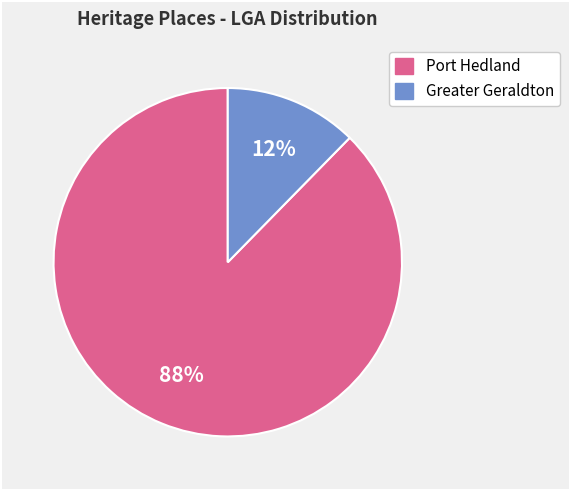

Is there any slice that represents more than half of the pie?

Yes